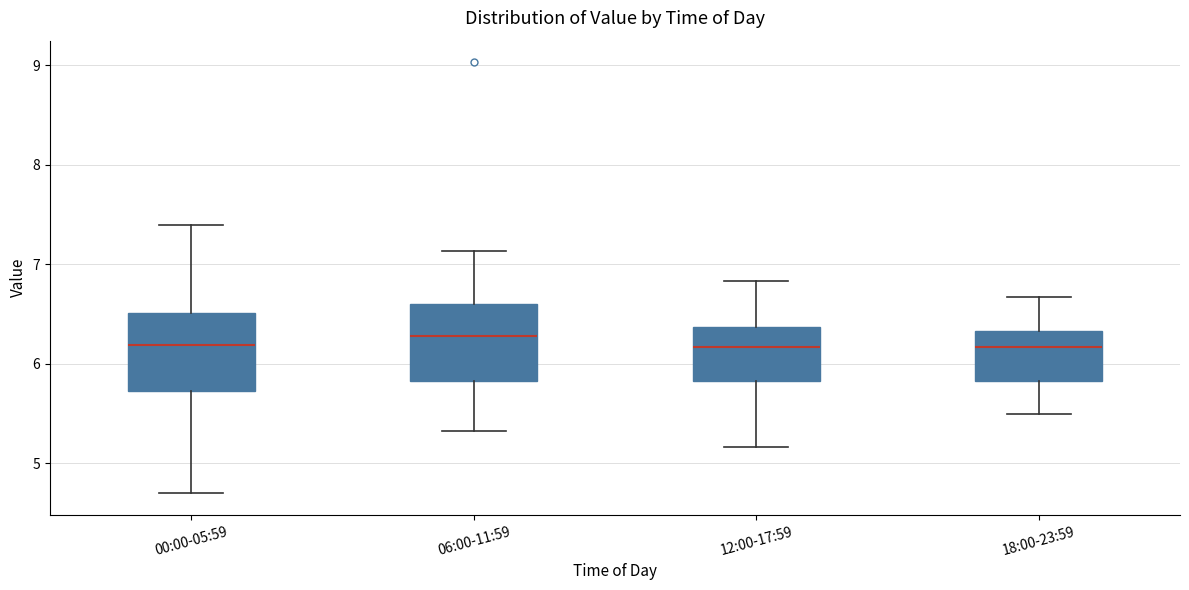

Reading left to right, read every box against the y-axis: the position of its median line, the range the box covers, and the ends of its whiskers. The values are not printed on the chart, so give them approximately, as read against the axis.

00:00-05:59: median 6.2, box 5.7 to 6.5, whiskers 4.7 to 7.4
06:00-11:59: median 6.3, box 5.8 to 6.6, whiskers 5.3 to 7.1
12:00-17:59: median 6.2, box 5.8 to 6.4, whiskers 5.2 to 6.8
18:00-23:59: median 6.2, box 5.8 to 6.3, whiskers 5.5 to 6.7